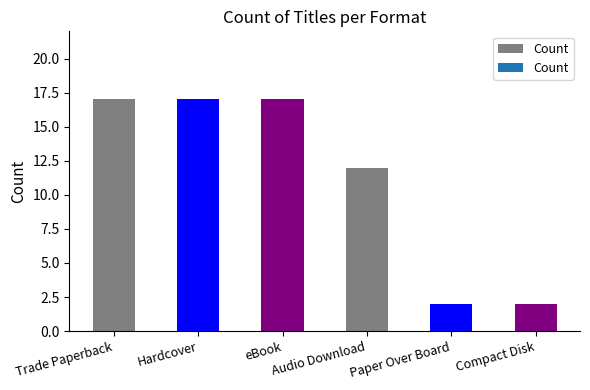

True or false: the data shows 2 at Paper Over Board.

True